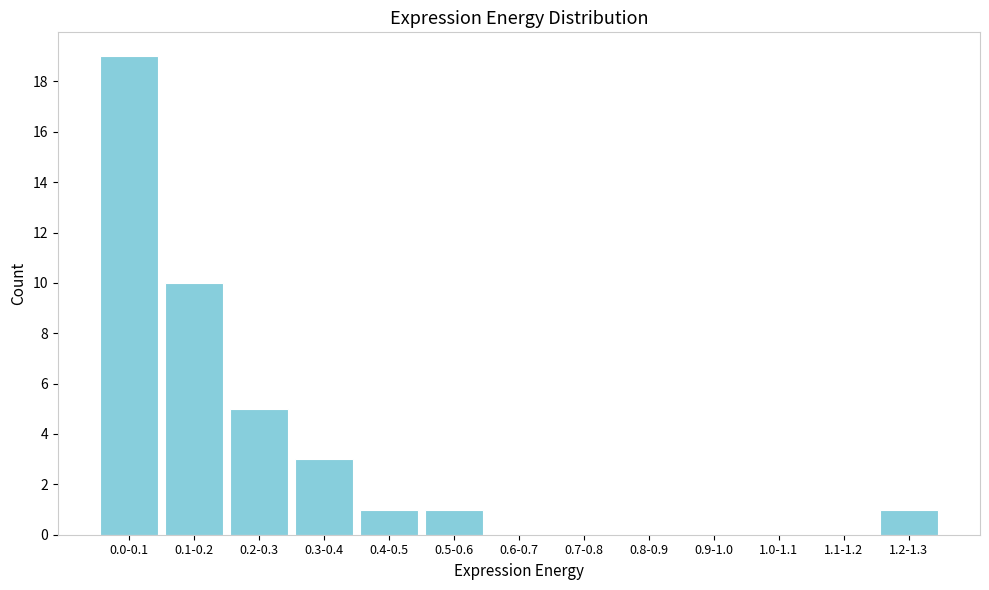

Reading left to right, list all the values displayed in this chart.

0.0-0.1=19	0.1-0.2=10	0.2-0.3=5	0.3-0.4=3	0.4-0.5=1	0.5-0.6=1	0.6-0.7=0	0.7-0.8=0	0.8-0.9=0	0.9-1.0=0	1.0-1.1=0	1.1-1.2=0	1.2-1.3=1